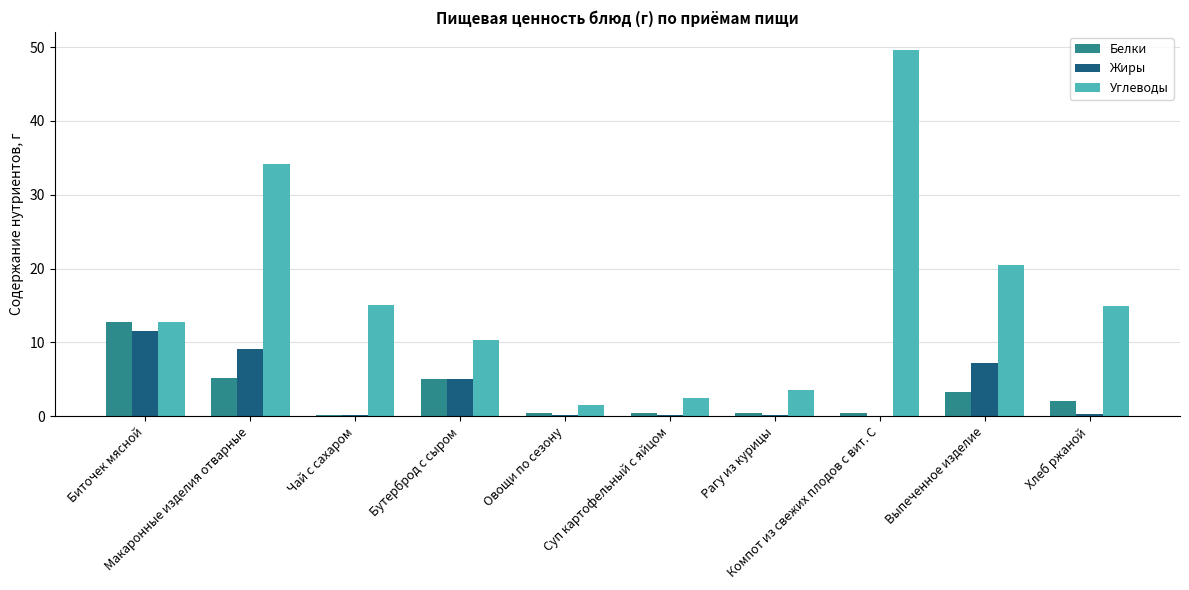

The value of Жиры at Выпеченное изделие is 12.6. True or false?

False